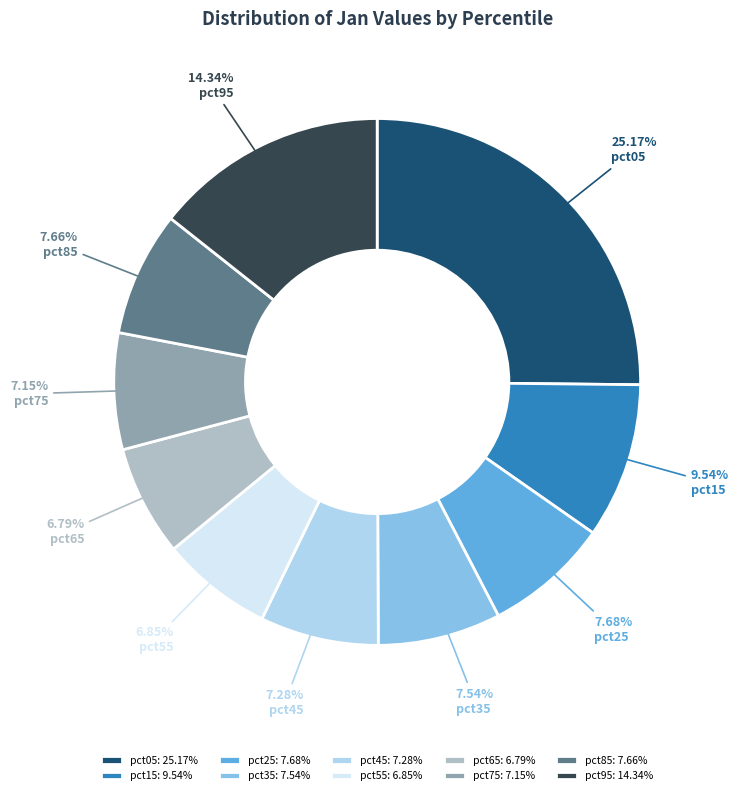

How many slices are in this pie chart?

10